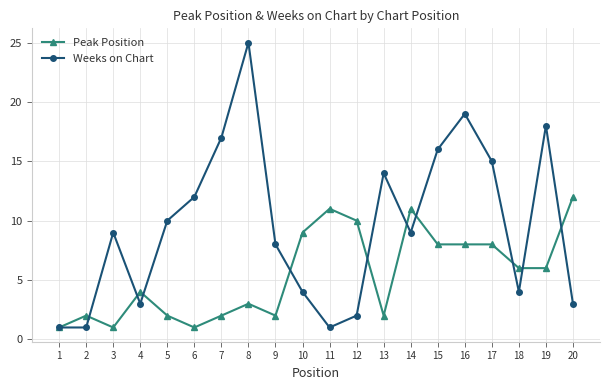

True or false: Peak Position has a value of 3 at 2.

False